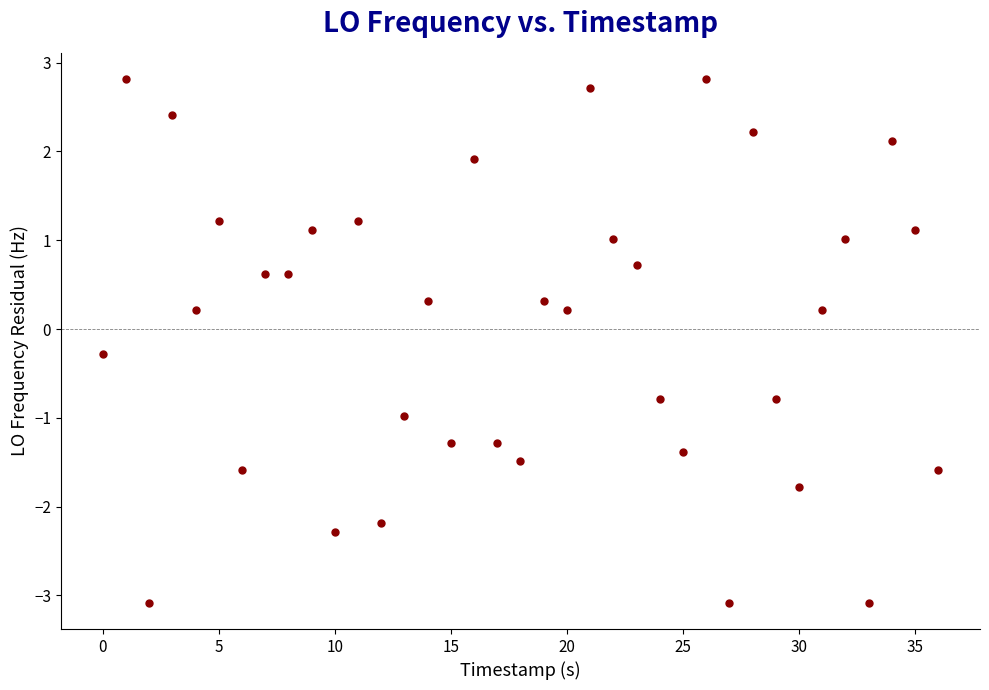

What is the range of Y values (max minus min)?

5.9